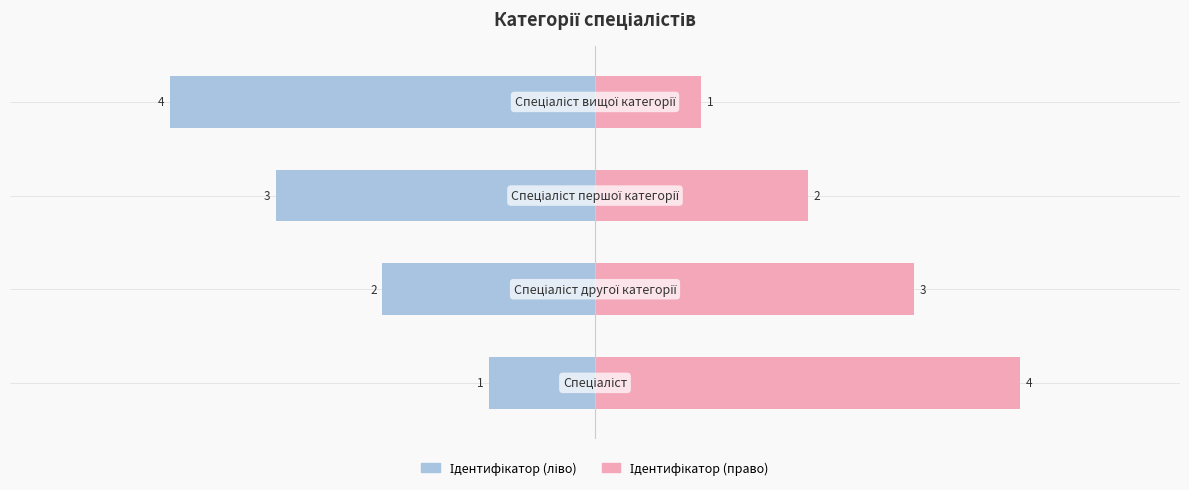

Is it true that Ідентифікатор (ліво) equals -3 at 2?

True